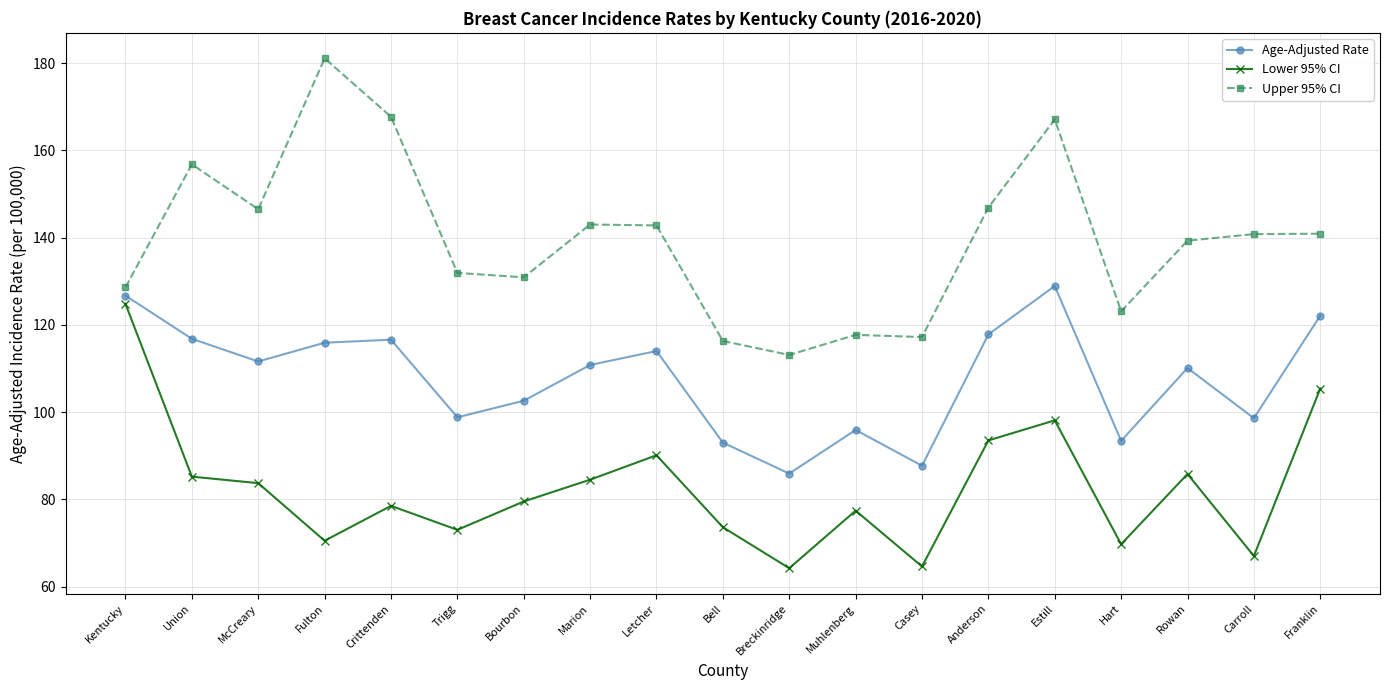

True or false: Upper 95% CI has a value of 73.0 at Trigg.

False